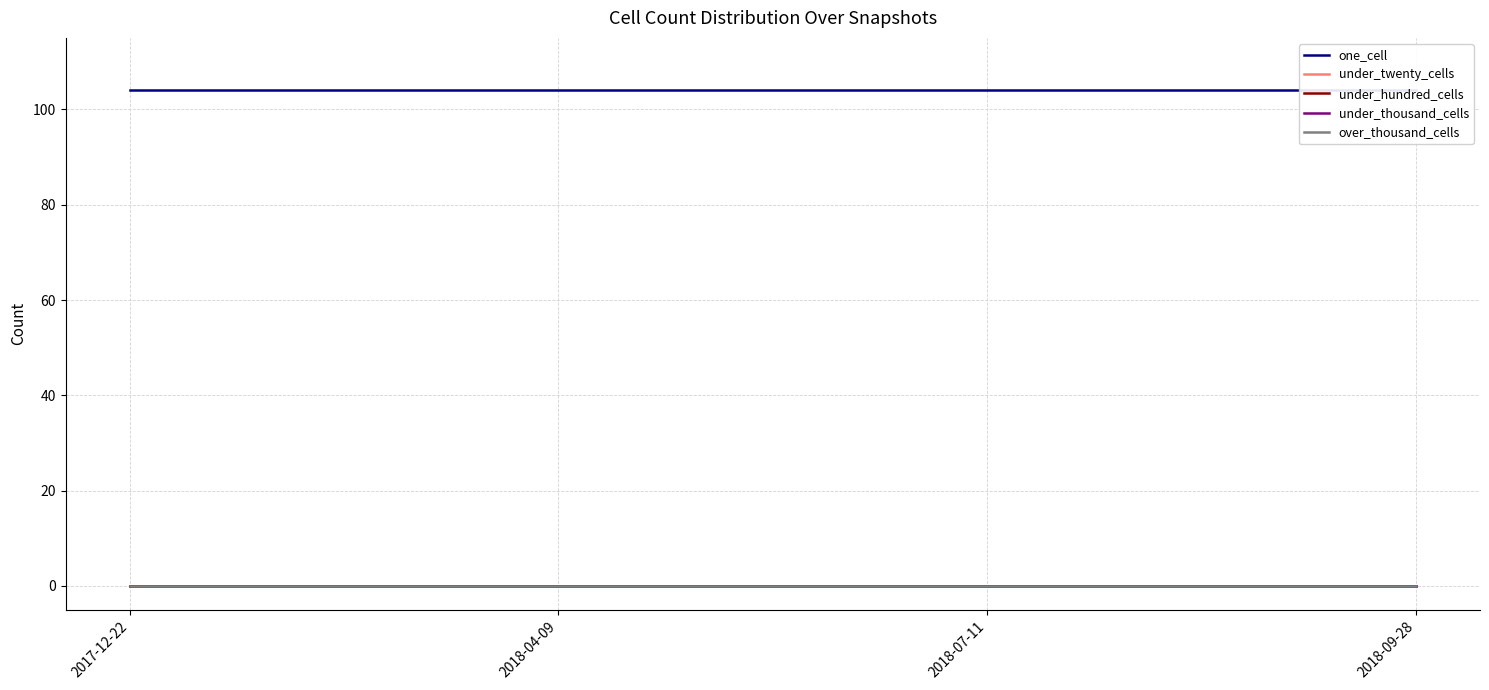

Is this an area chart (filled region under the line)?

No